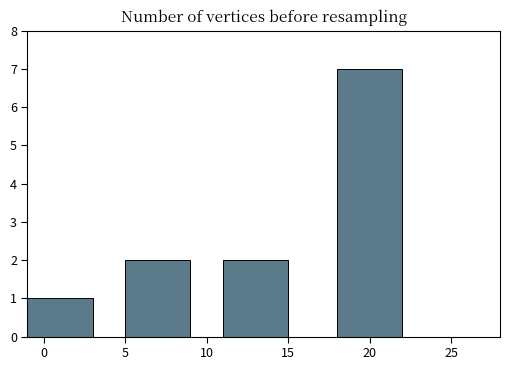

Does the chart contain stacked bars?

No